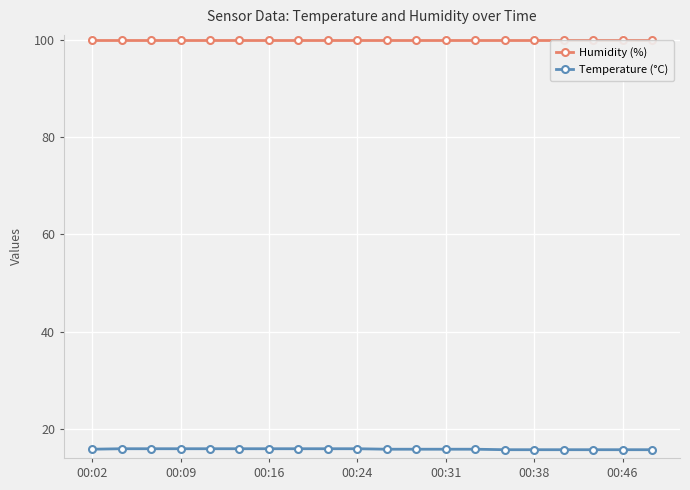

What is the value of the Humidity (%) point at the 4th from the left?

99.9